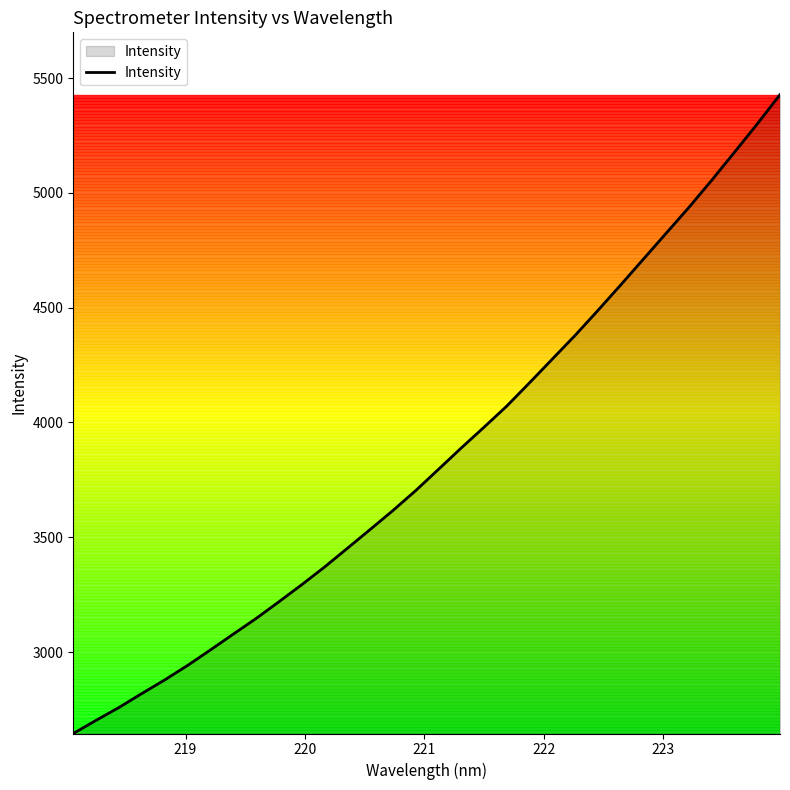

What is the maximum value shown in the chart?

5427.8